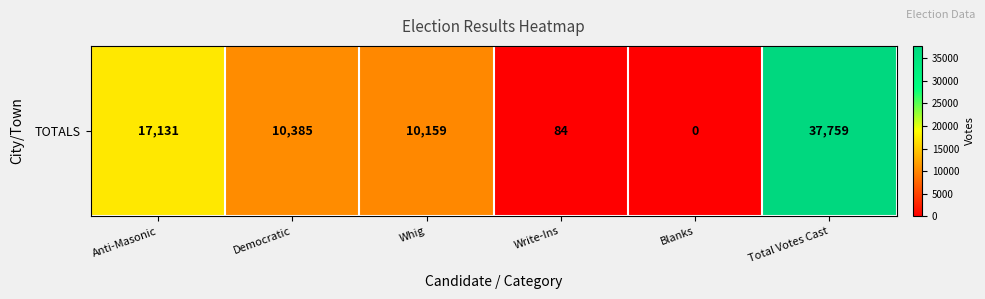

The value at Anti-Masonic is 17131. True or false?

True